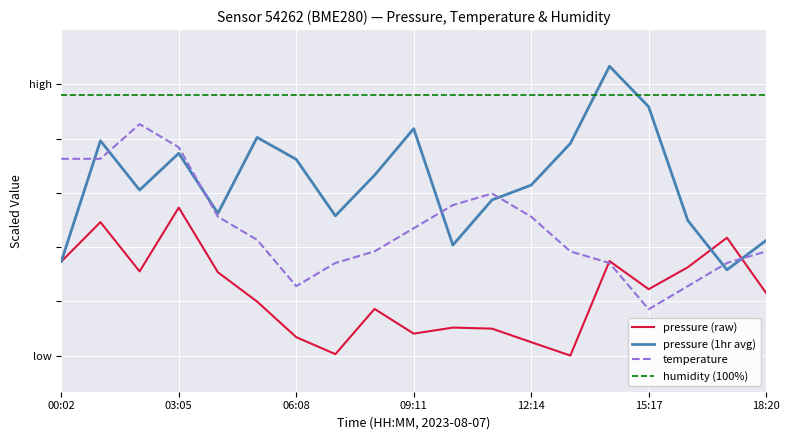

What is the maximum value for temperature?

74.0